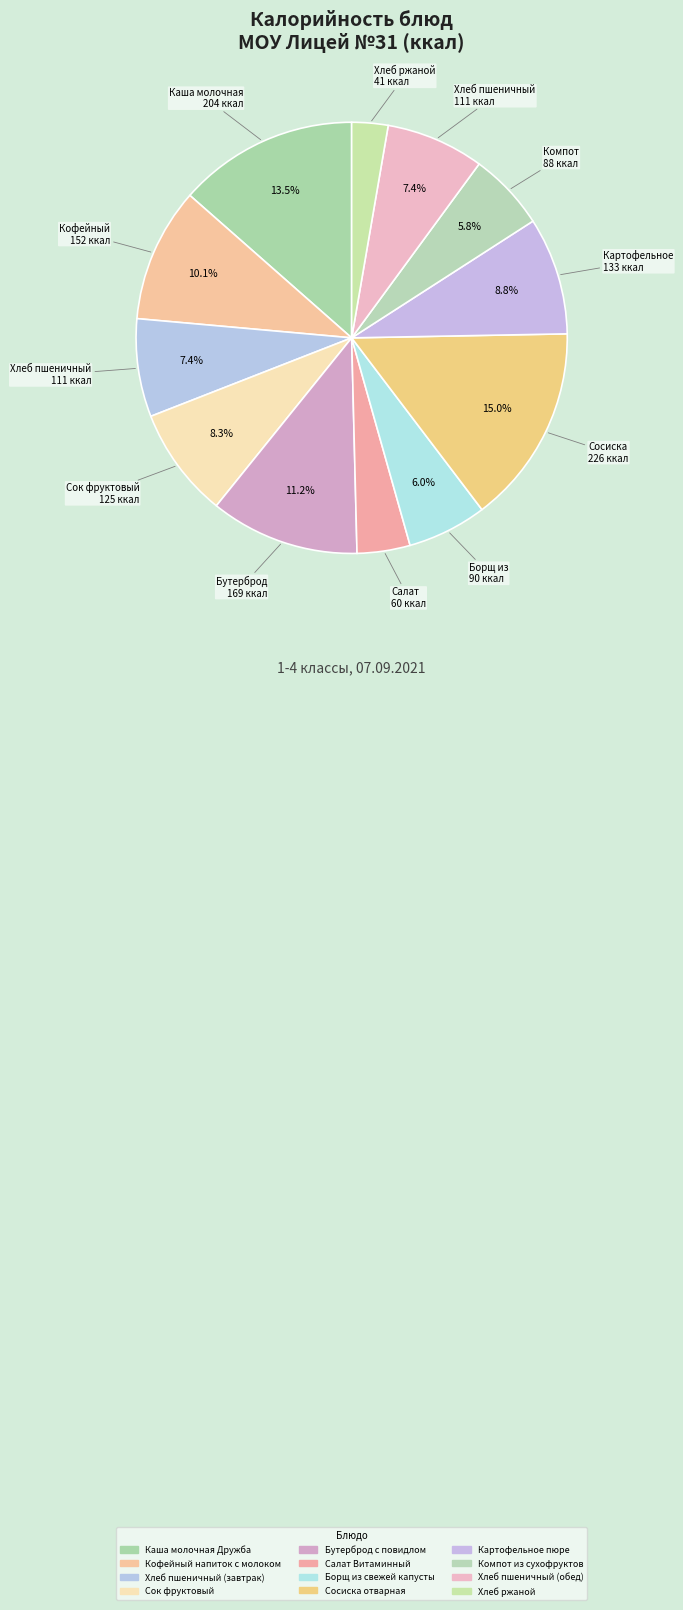

Which category has the smallest portion of the pie?

Хлеб ржаной